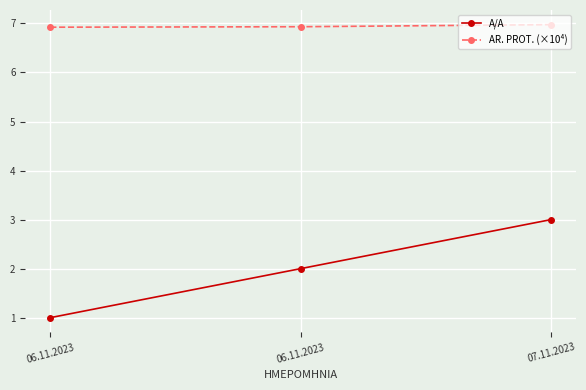

Is it true that AR. PROT. (×10⁴) equals 7.0 at 07.11.2023?

True